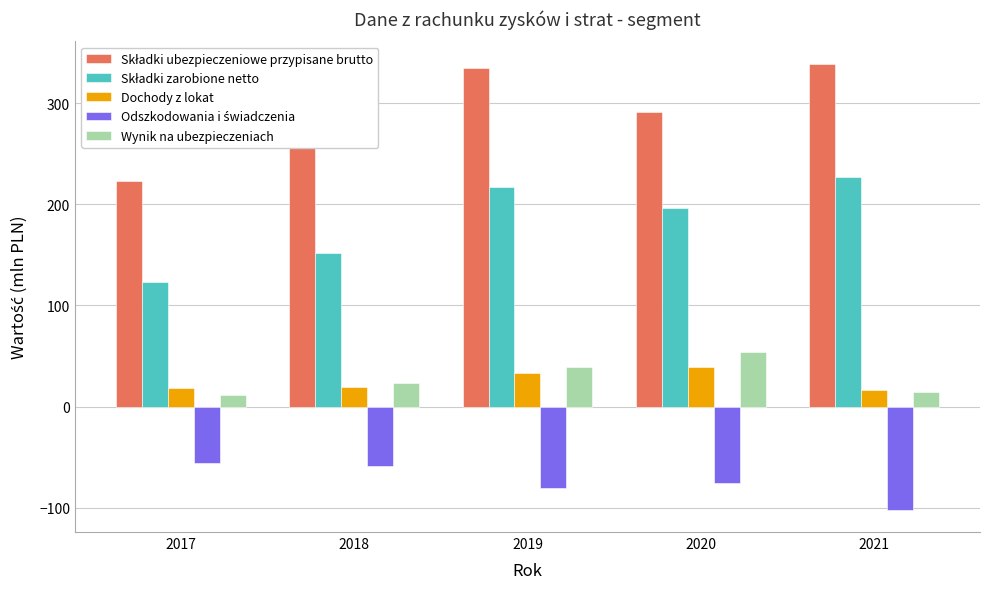

Is the value of Dochody z lokat at 2018 greater than the value of Wynik na ubezpieczeniach at 2018?

No